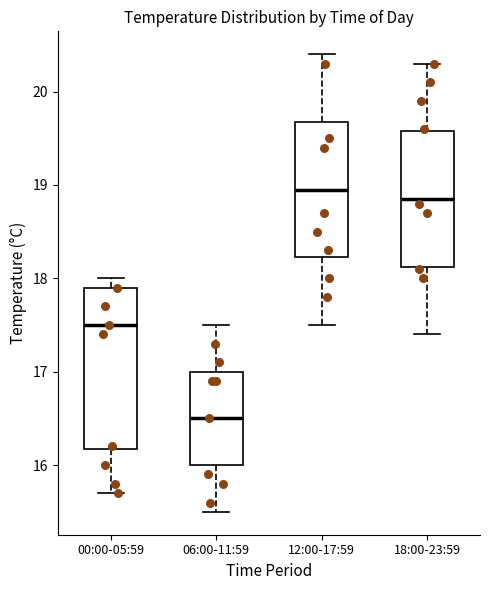

Comparing the boxes themselves (not the whiskers), which one is the tallest?

00:00-05:59